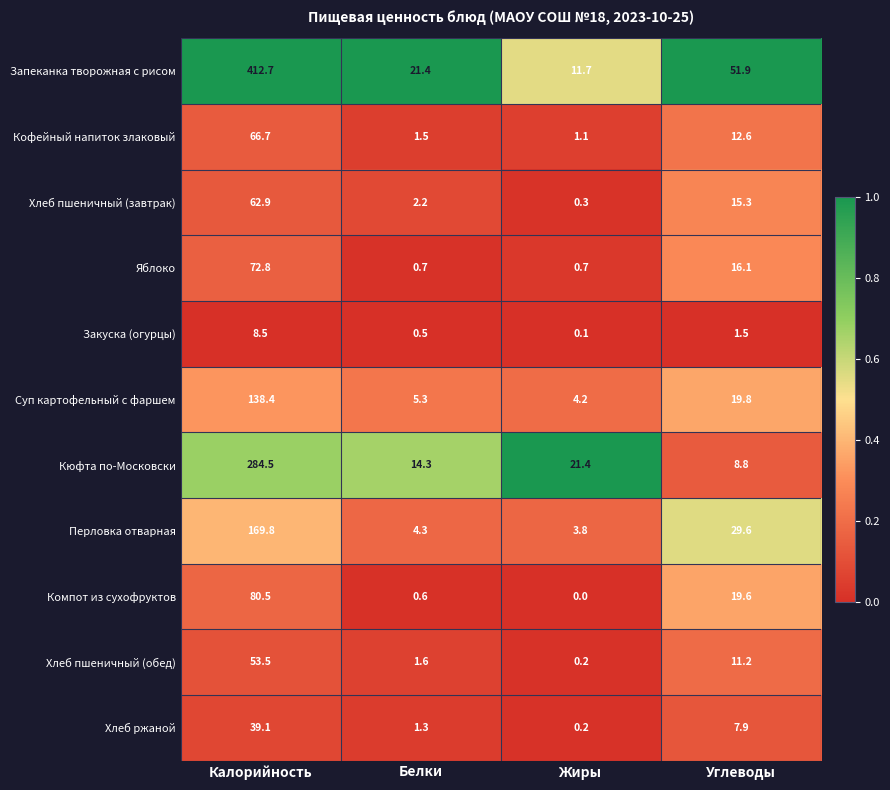

What is the difference between the Закуска (огурцы) values at Углеводы and Жиры?

1.4